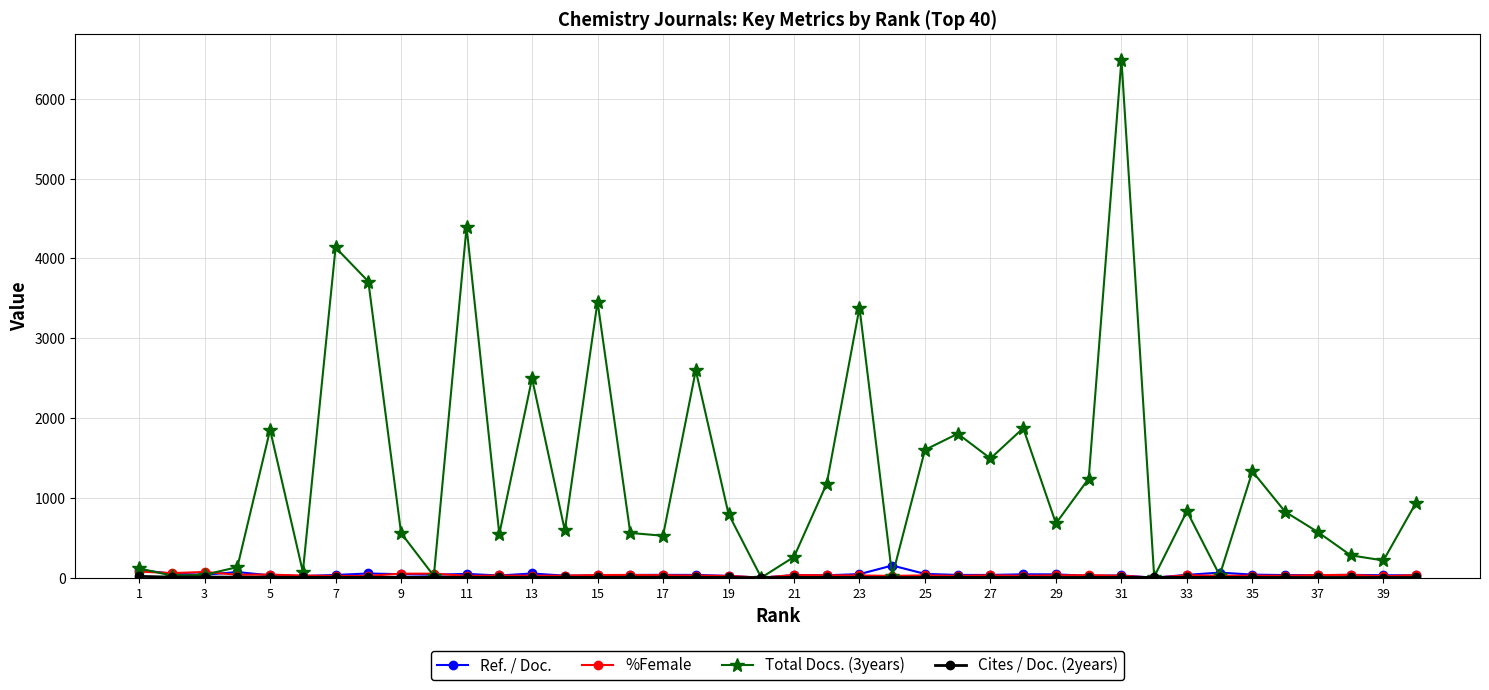

Which series has the widest spread of values?

Total Docs. (3years)